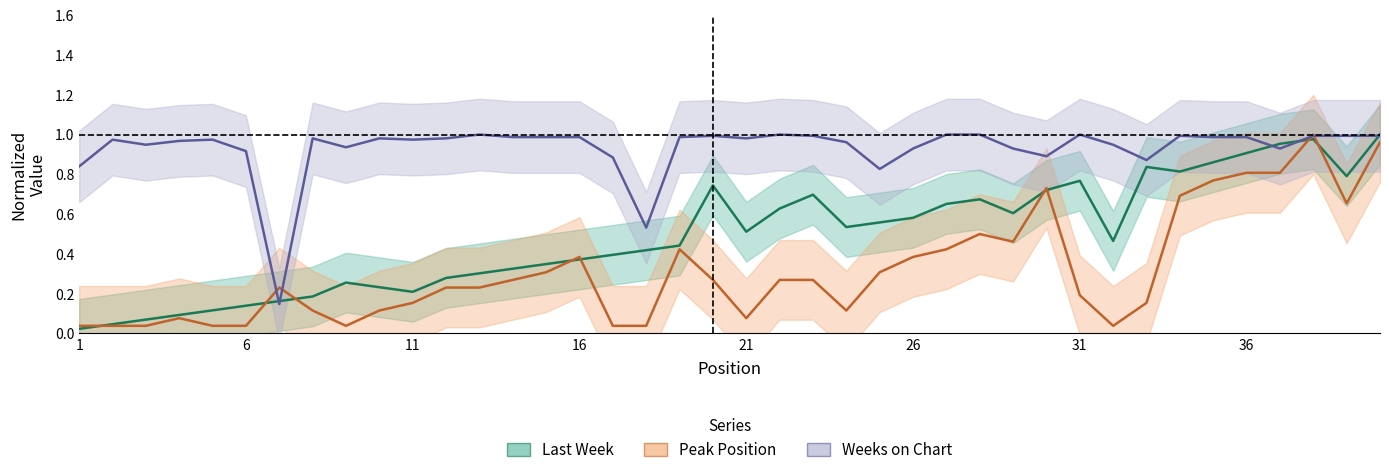

Where is the first local maximum for Weeks on Chart?

2